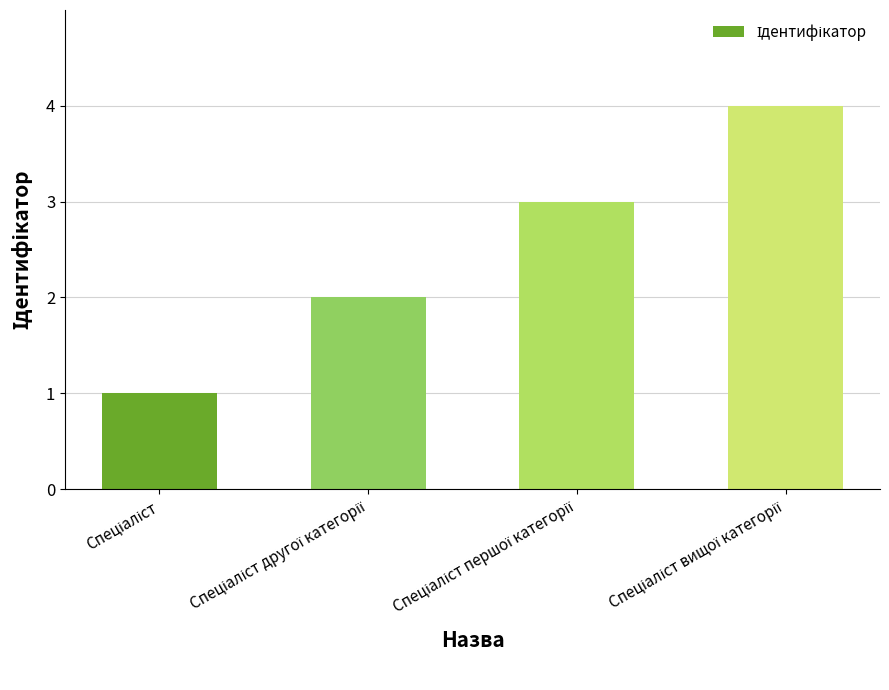

What is the maximum value shown in the chart?

4